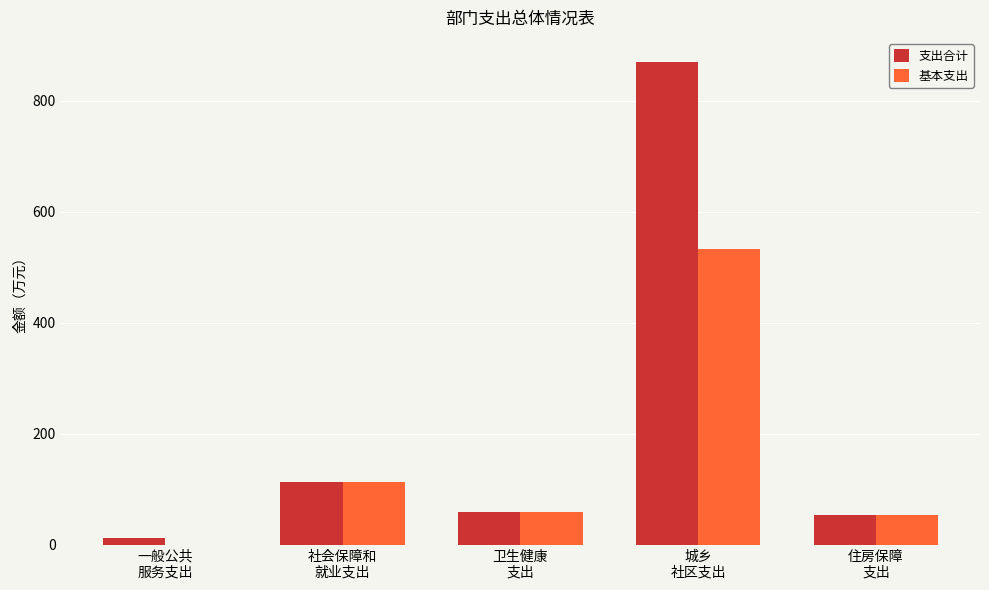

What is the sum of all 基本支出 values?

760.0